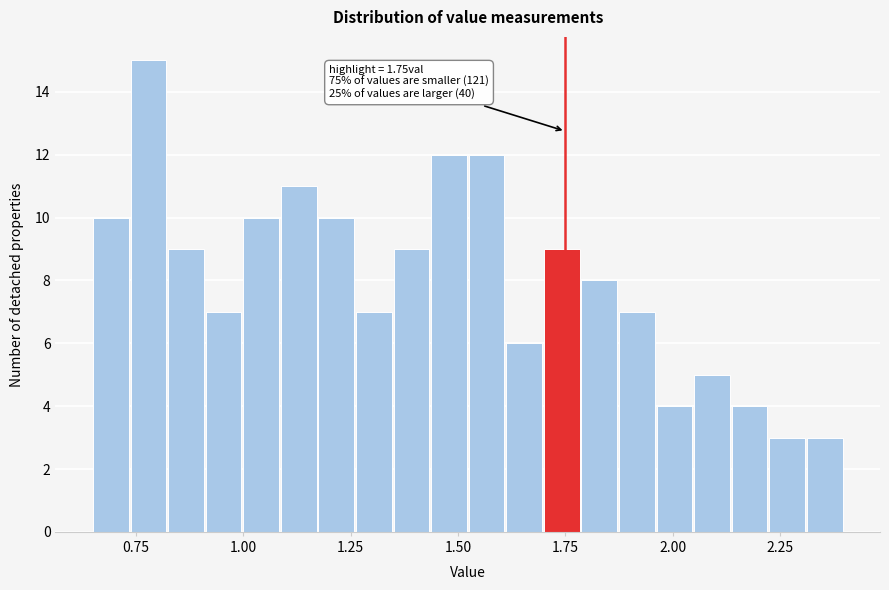

Read against the x-axis, roughly where is the centre of the tallest bar?

0.80